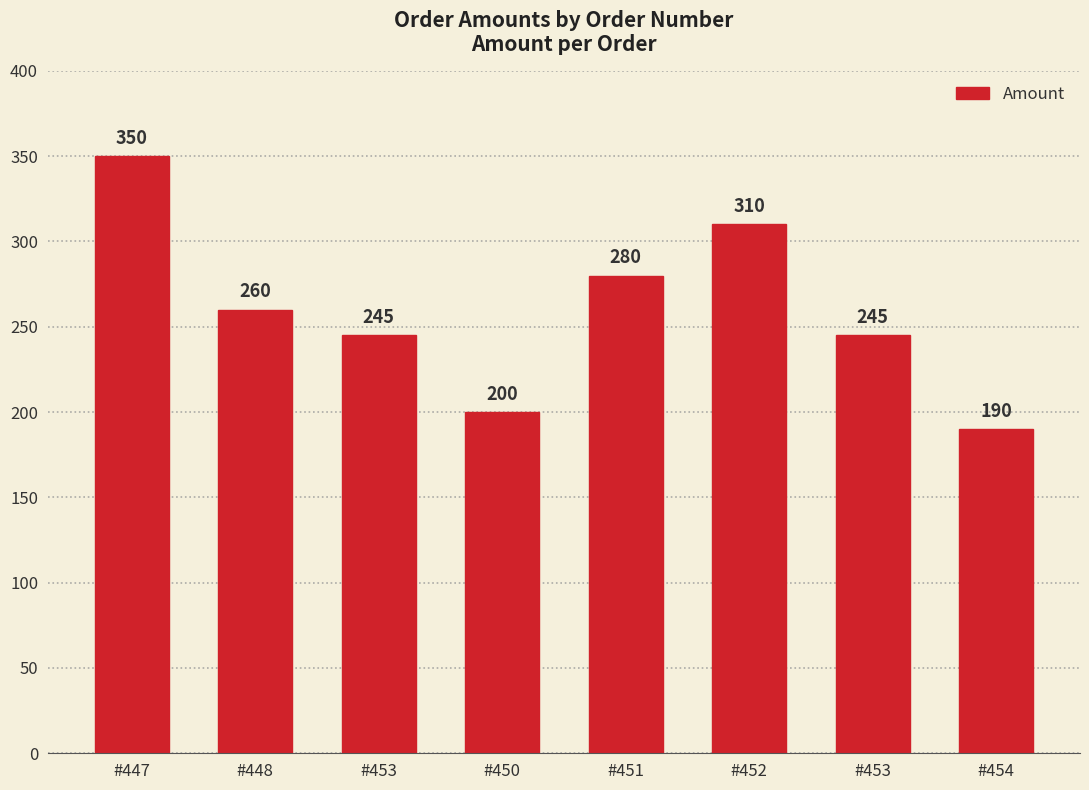

Does the chart contain stacked bars?

No